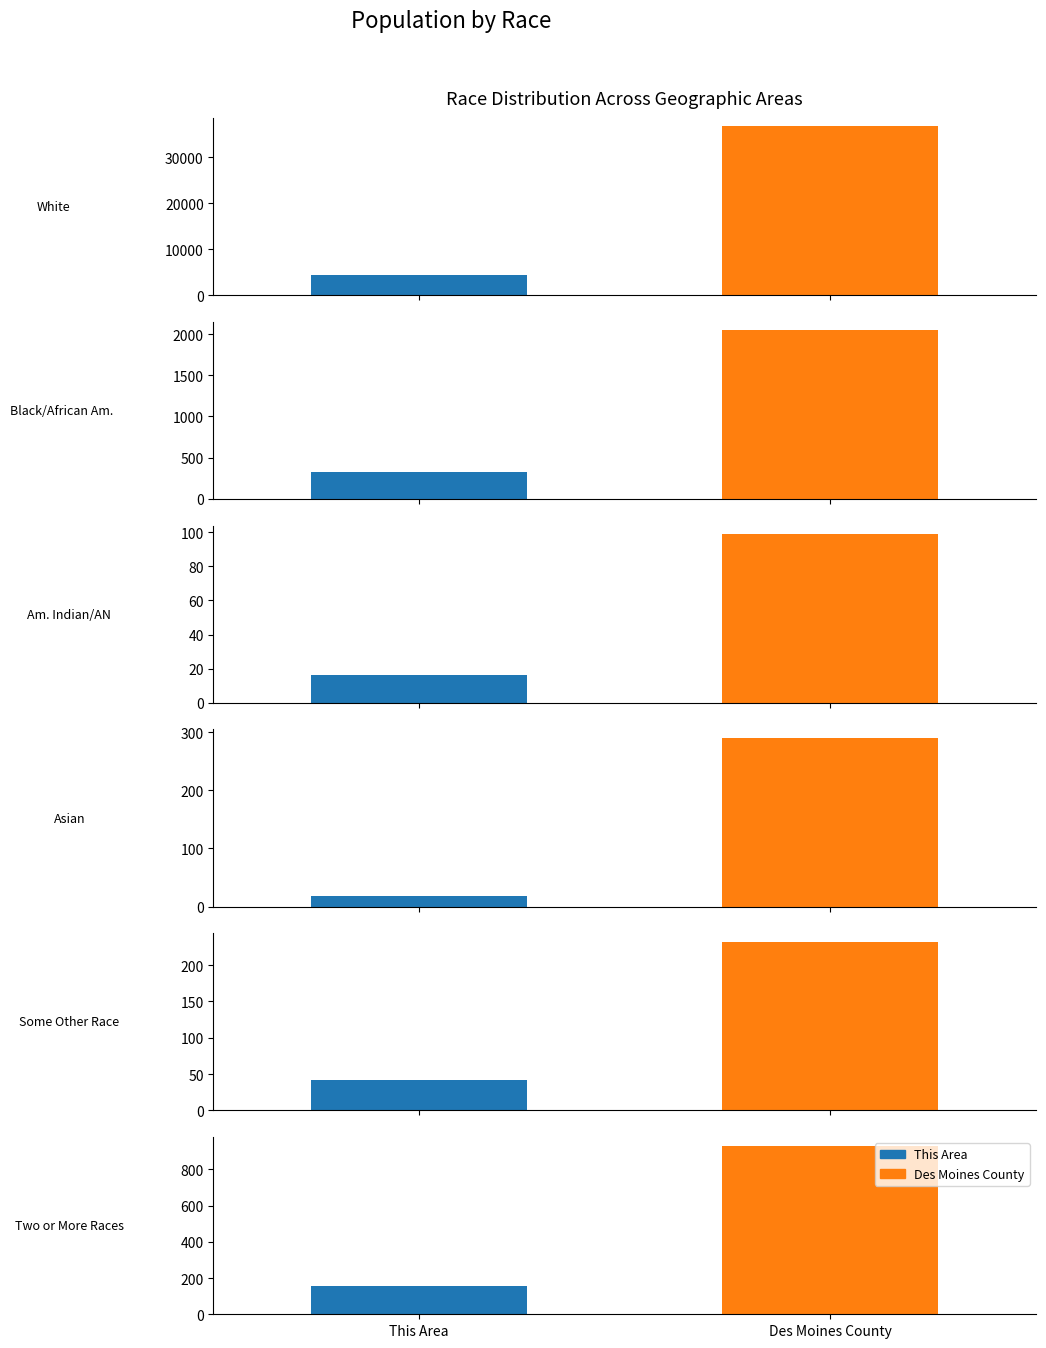

What is the total value across all series at White alone?

40978